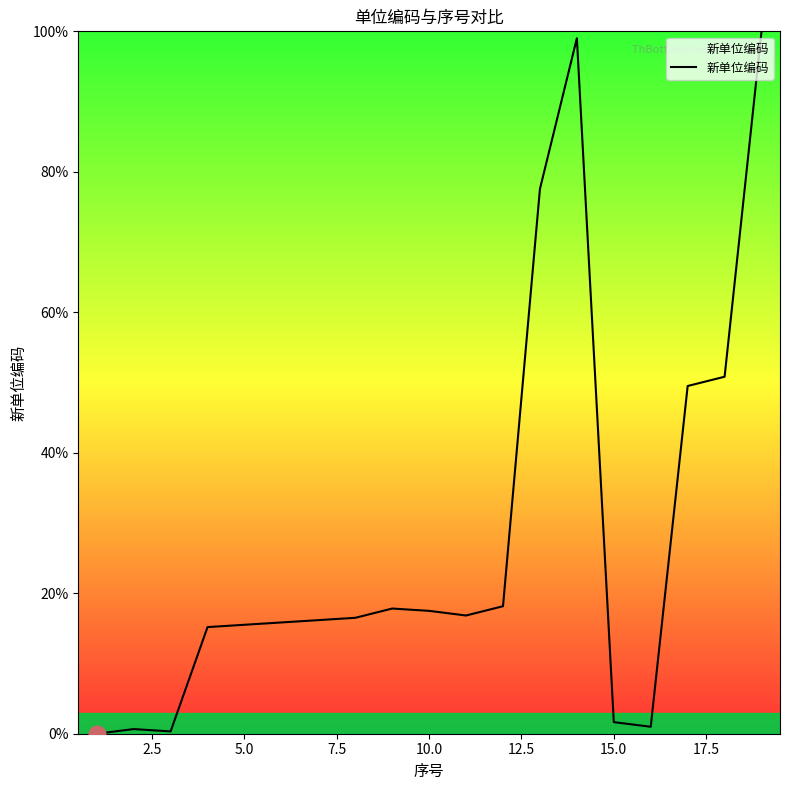

What is the greatest value displayed?

100.0